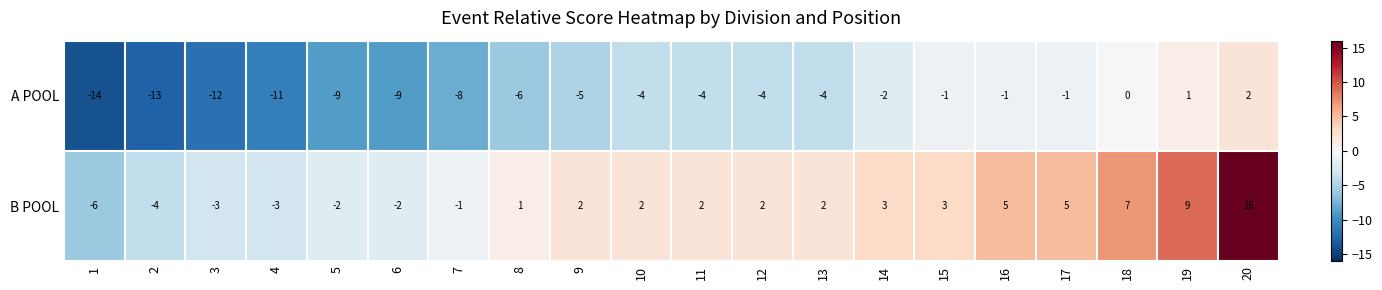

The value of A POOL at 11 is -6. True or false?

False